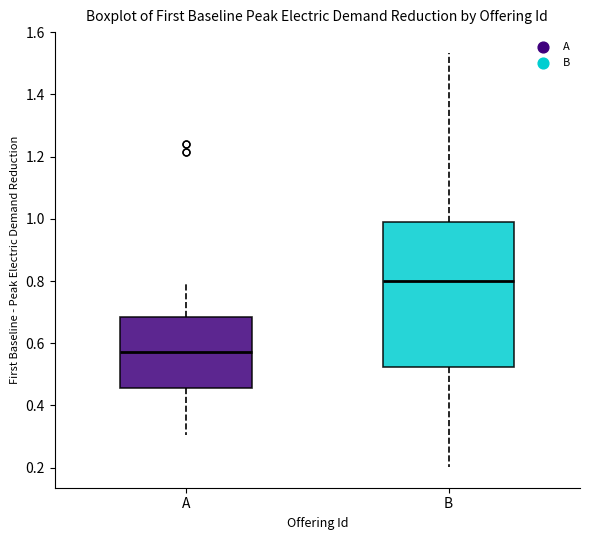

Which box's median line is the highest?

B